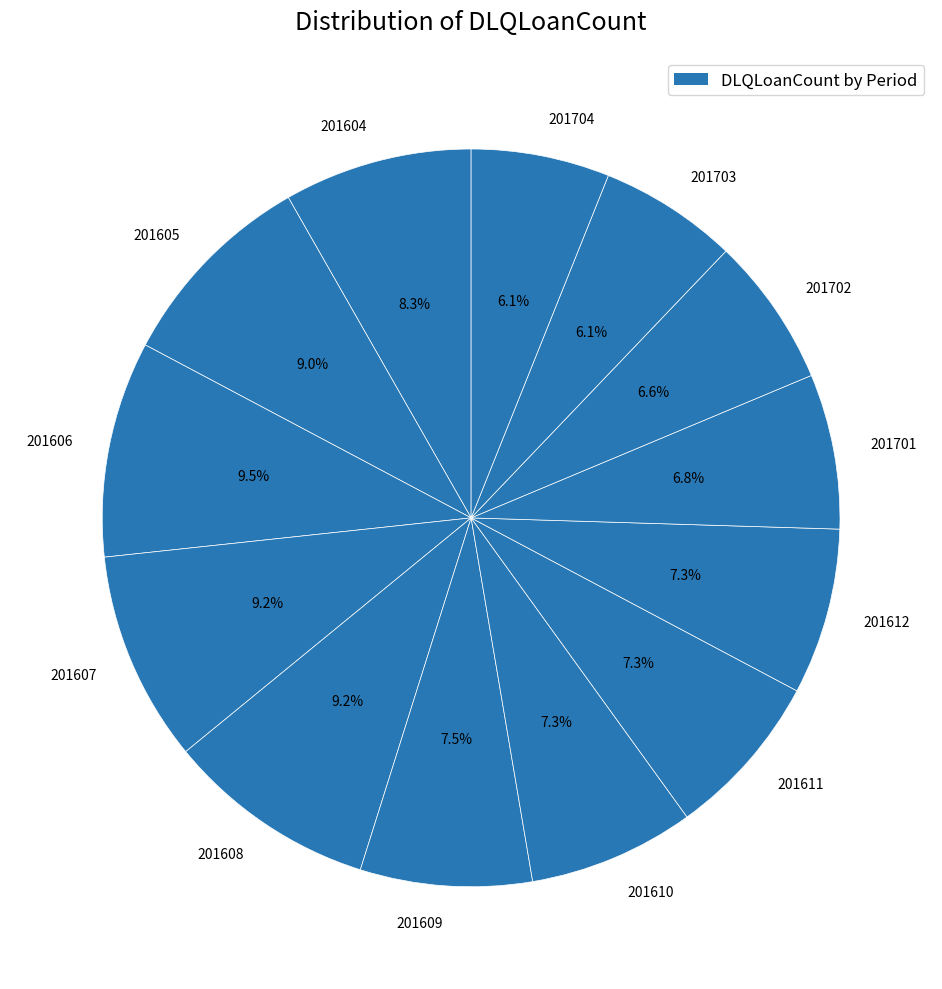

Combined, do 201607 and 201606 account for over 50%?

No